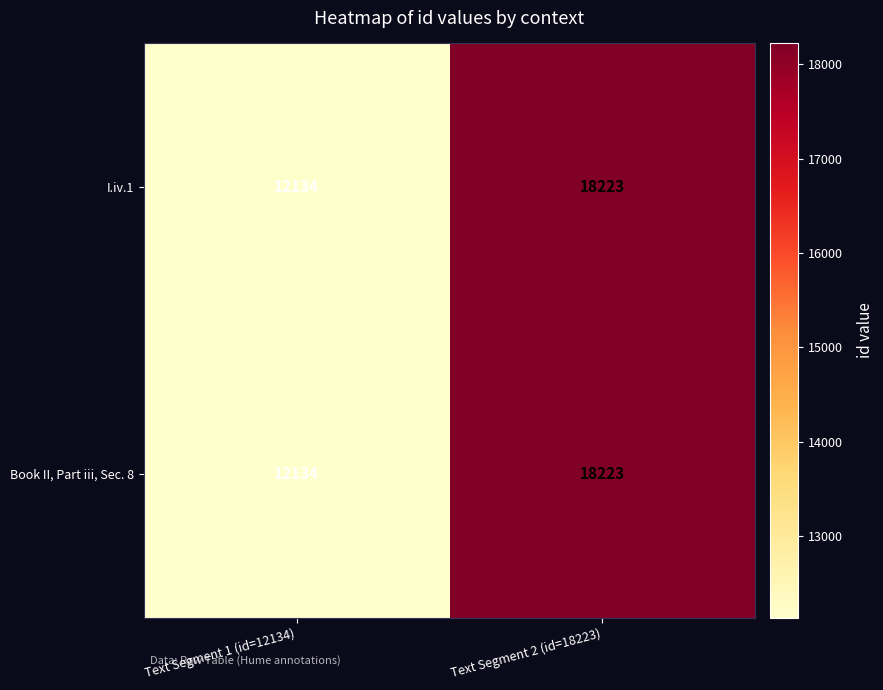

What value does the Book II, Part iii, Sec. 8 series have at Text Segment 2 (id=18223), to the nearest 50?

18200